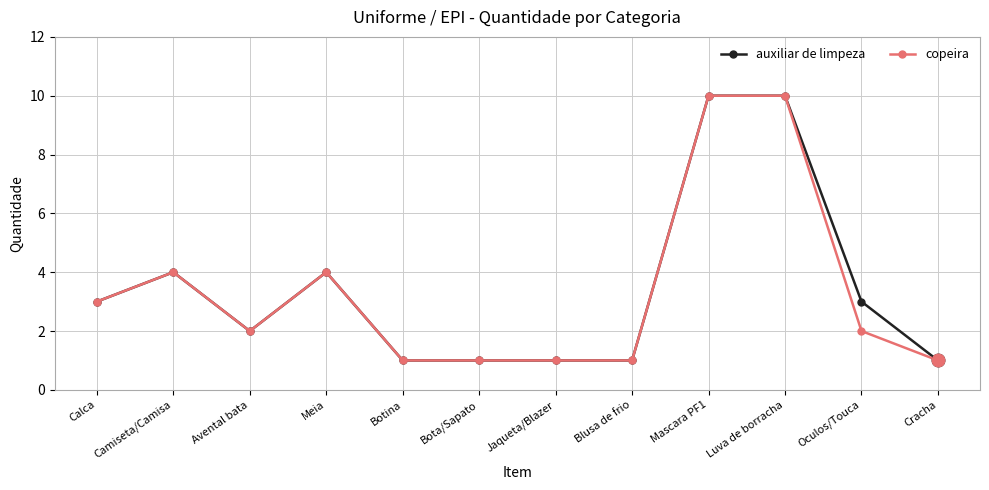

What is the total value across all series at Oculos/Touca?

5